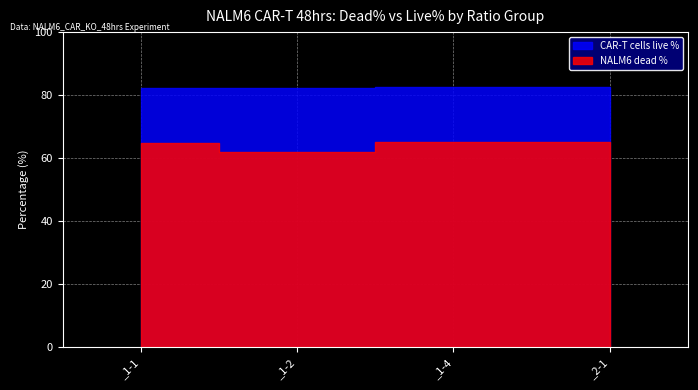

Is it true that CAR-T cells live % equals 116.6 at _1-4?

False